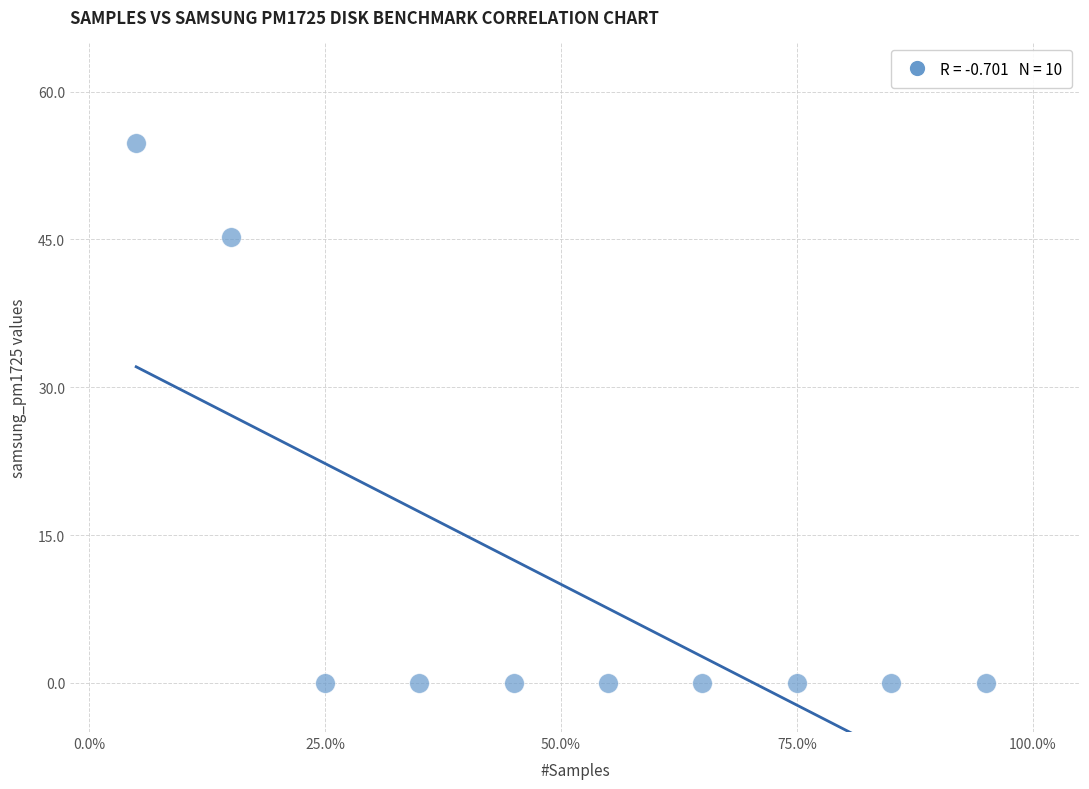

What is the range of X values (max minus min)?

0.9